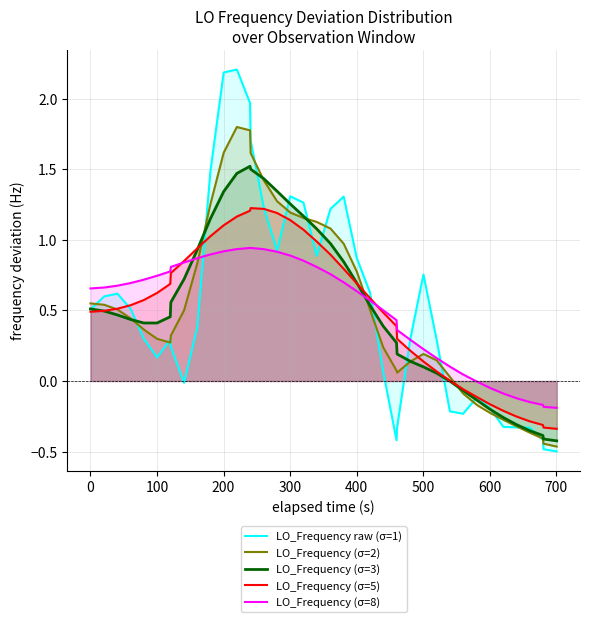

What is the maximum value shown in the chart?

2.2